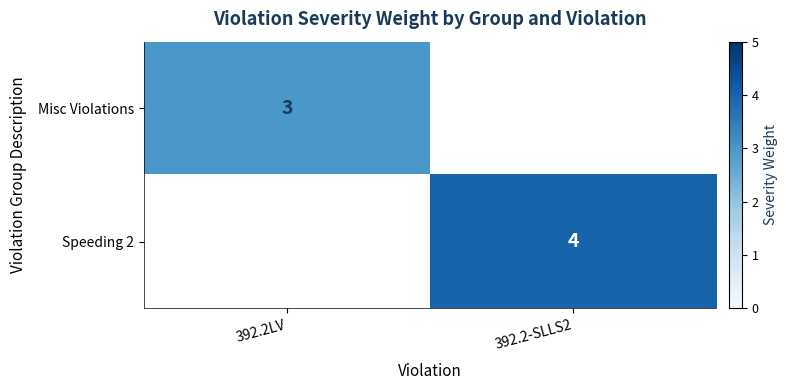

Rank the categories by Speeding 2 value from highest to lowest.

392.2-SLLS2, 392.2LV